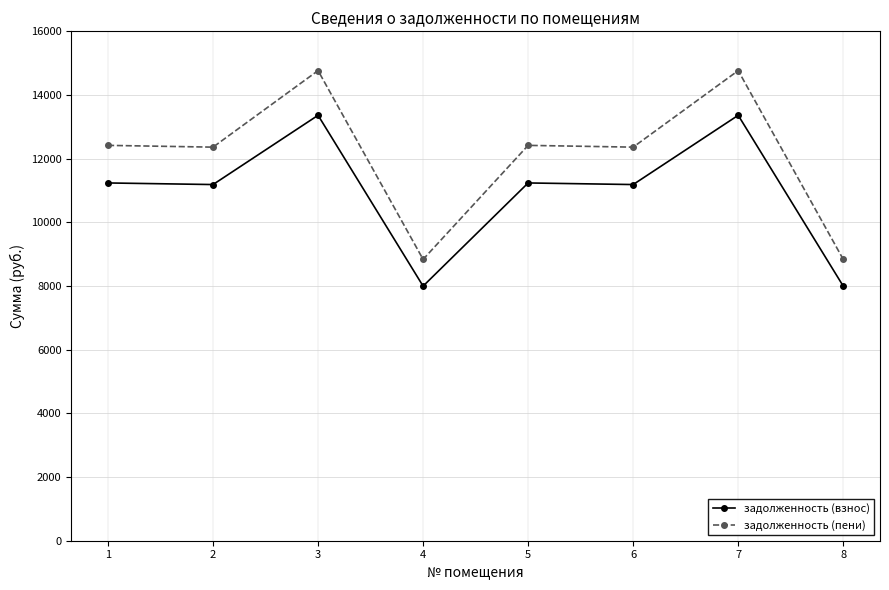

Is it true that задолженность (взнос) equals 5205.5 at 8?

False